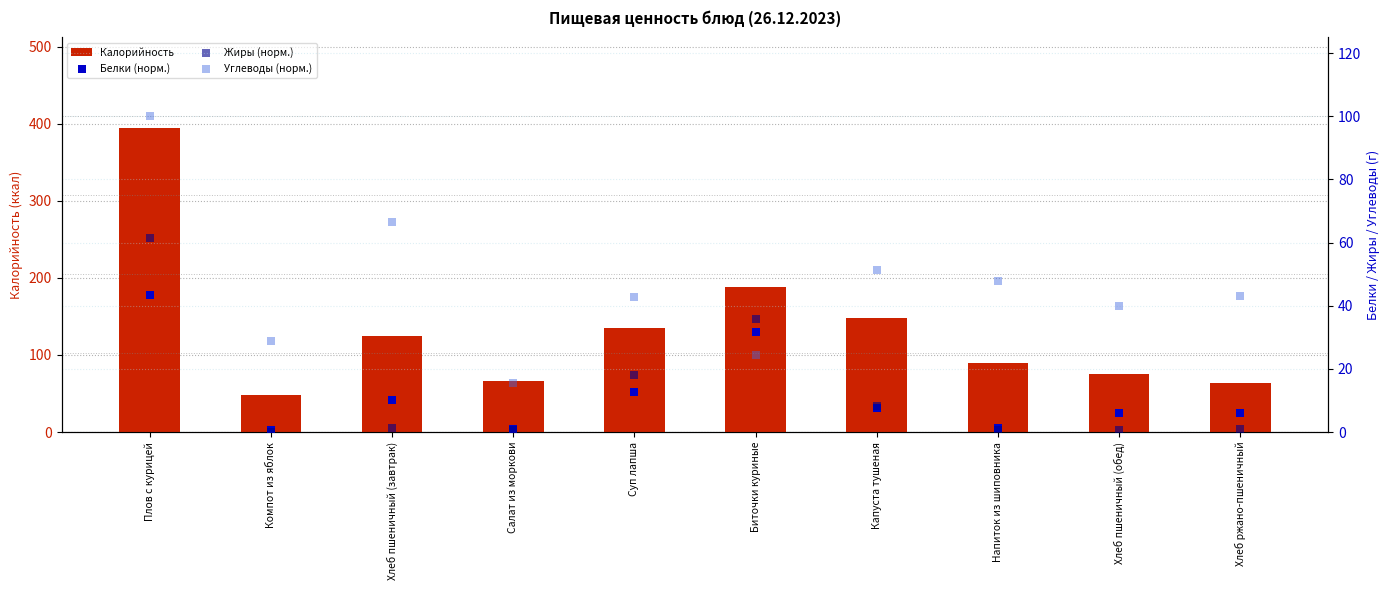

Which series contains the lowest Y value?

Жиры (норм.)